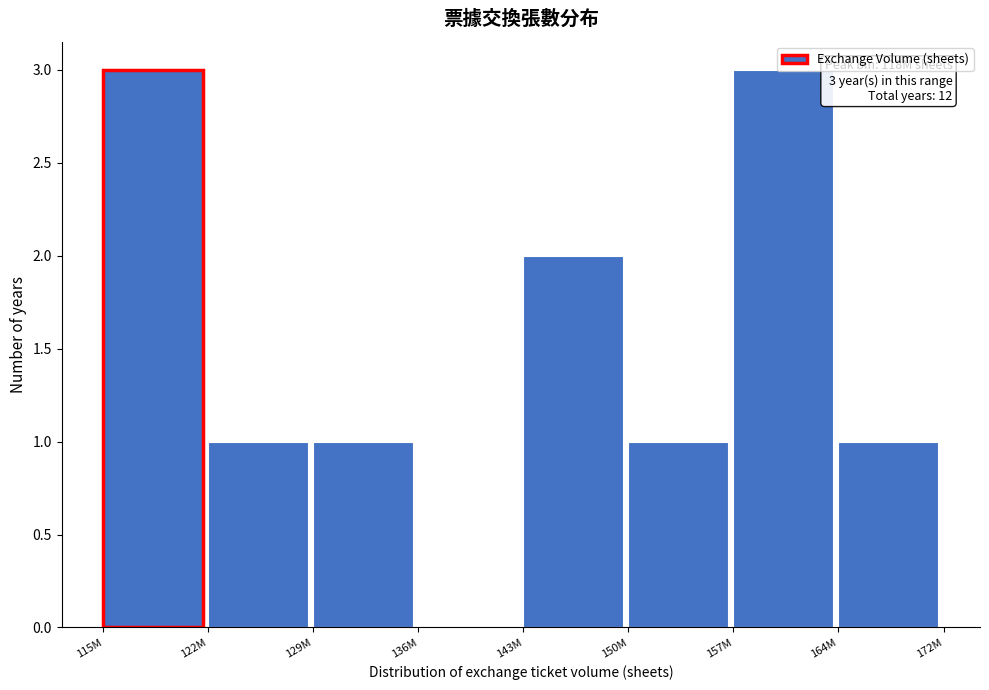

Approximately how many times larger is the value at 164M compared to 115M?

0.3